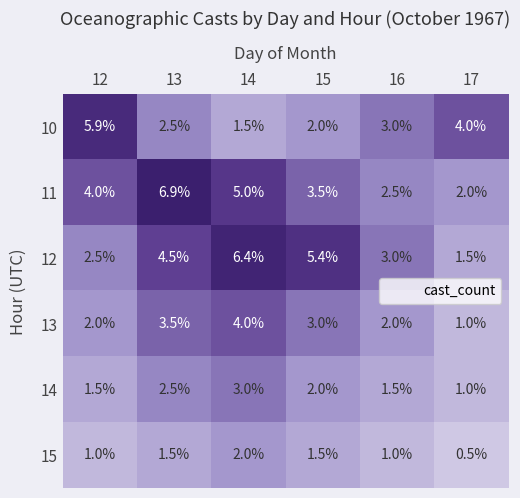

What is the difference between the highest and lowest values at 14?

4.9